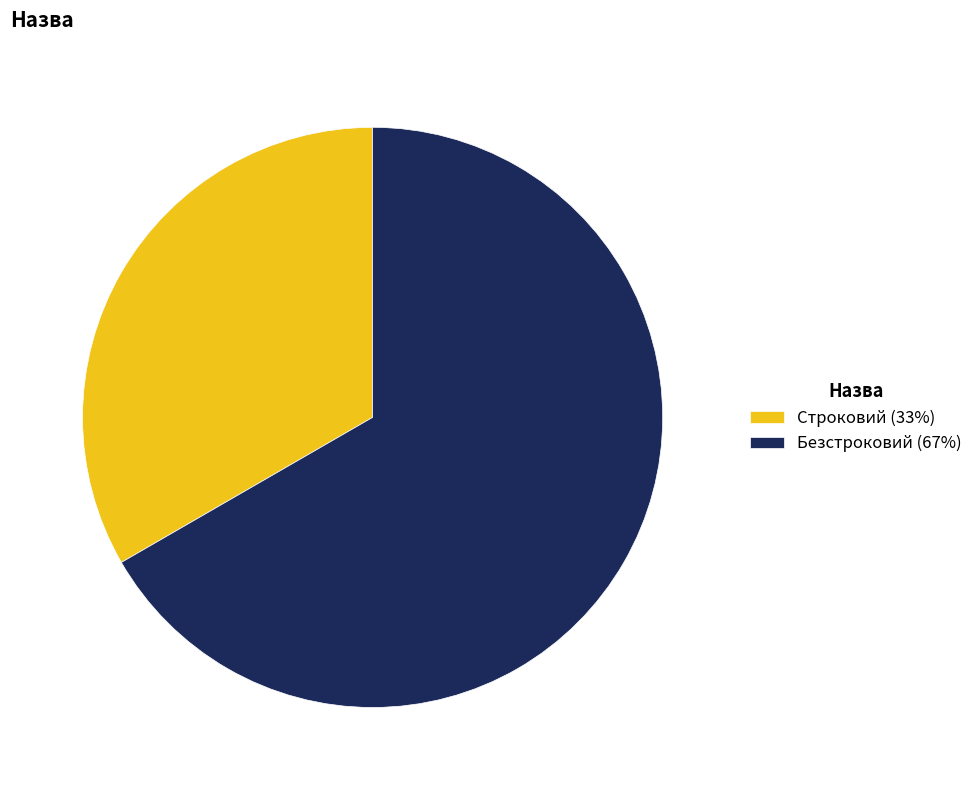

The Безстроковий slice represents 55% of the pie. True or false?

False